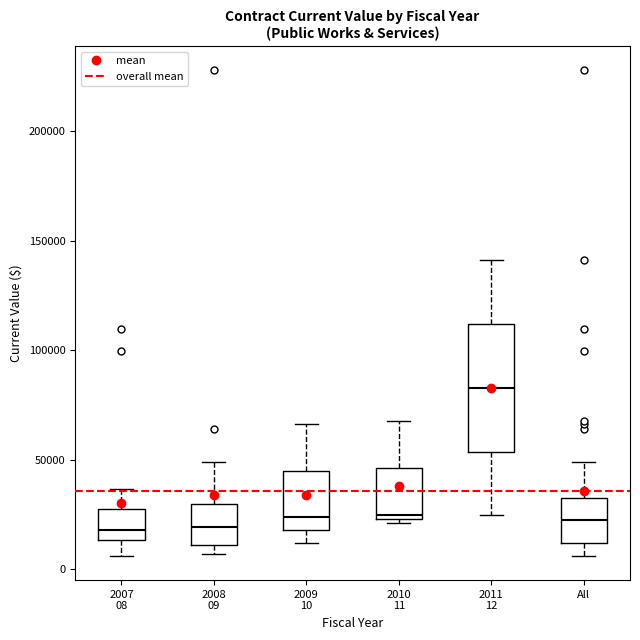

Where is the lower edge of the box for 2009 10 on the y-axis? The values are not printed on the chart, so give them approximately, as read against the axis.

20000